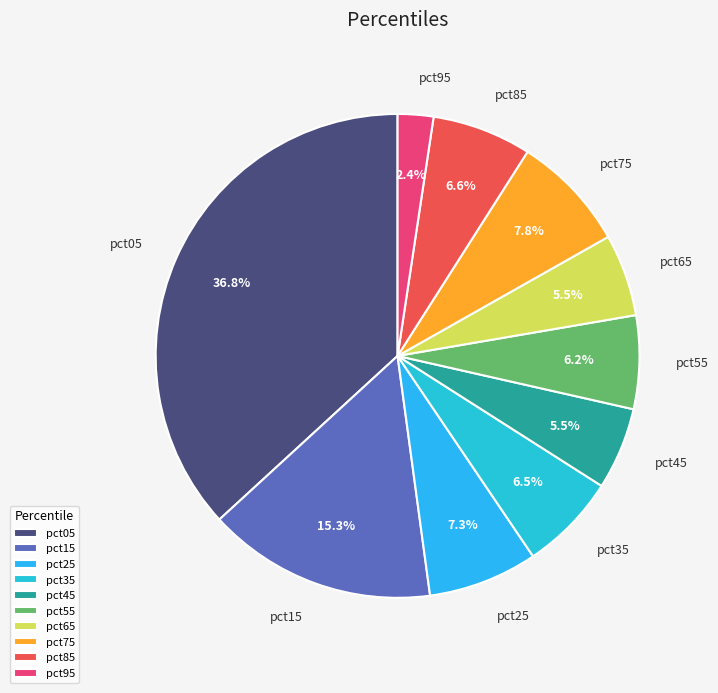

True or false: pct85 accounts for 18% of the total.

False